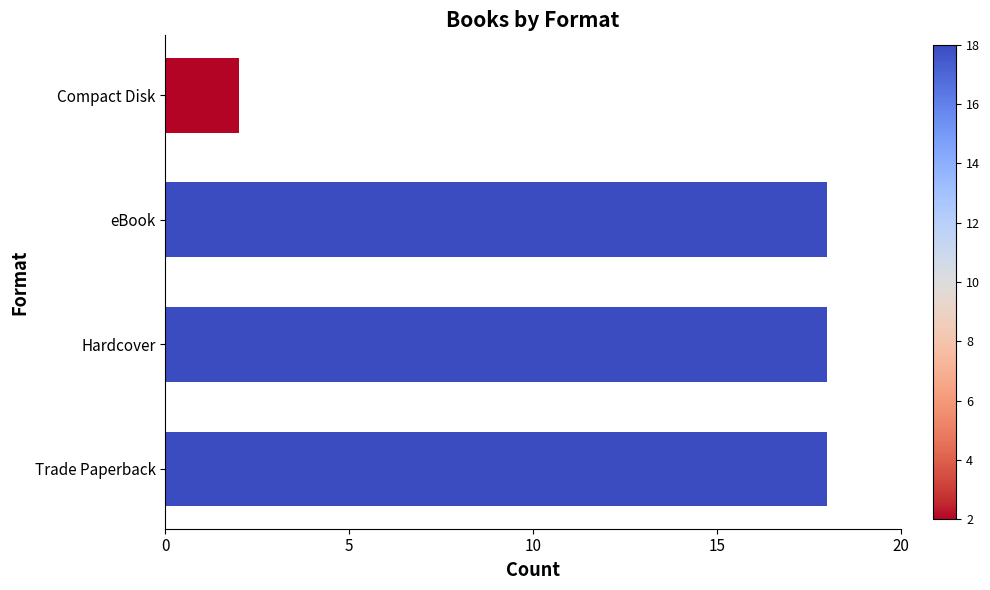

Between Compact Disk and Trade Paperback, which is larger?

Trade Paperback